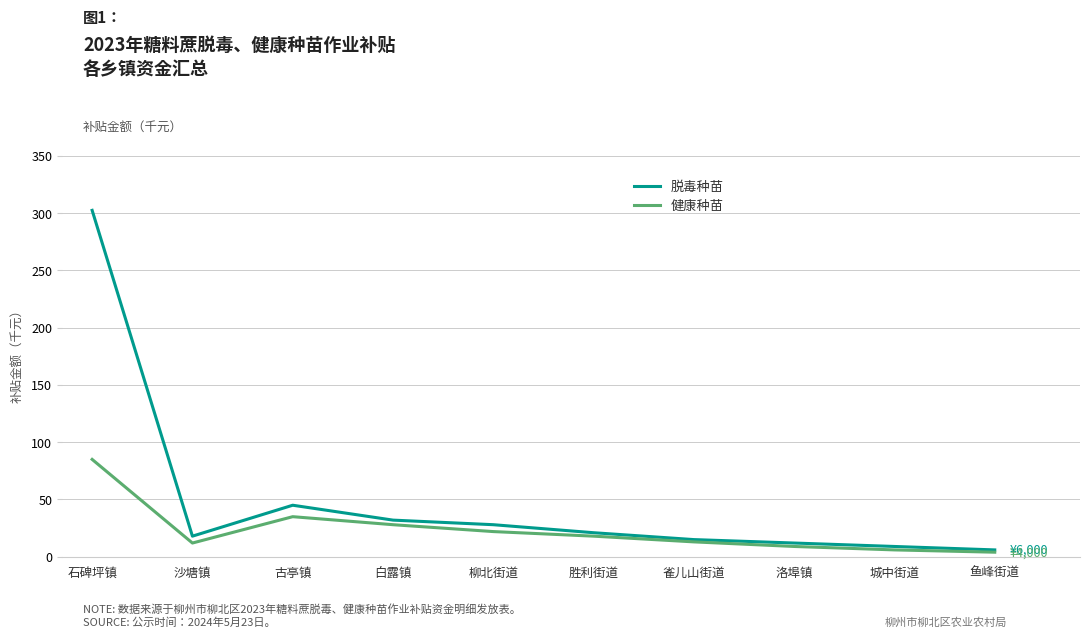

What position from the left is 沙塘镇?

2